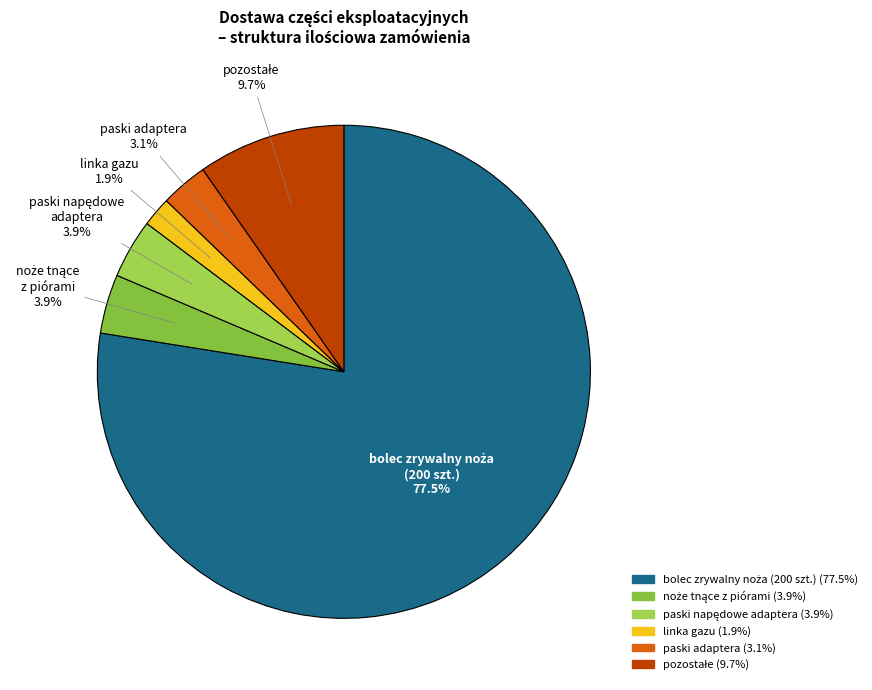

How much of the chart is everything except paski adaptera?

96.9%